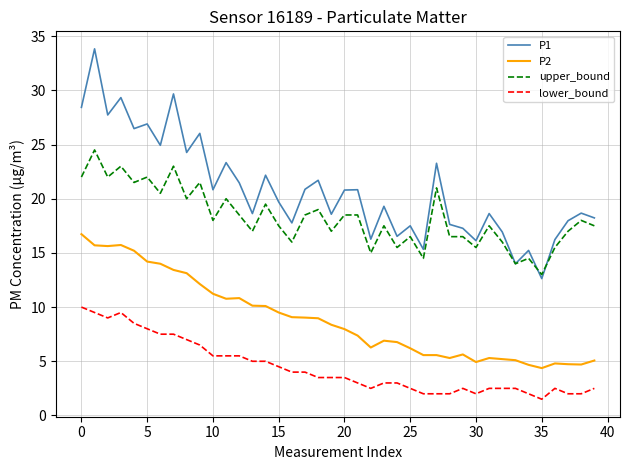

List the series in order of their overall mean, highest first.

P1, upper_bound, P2, lower_bound